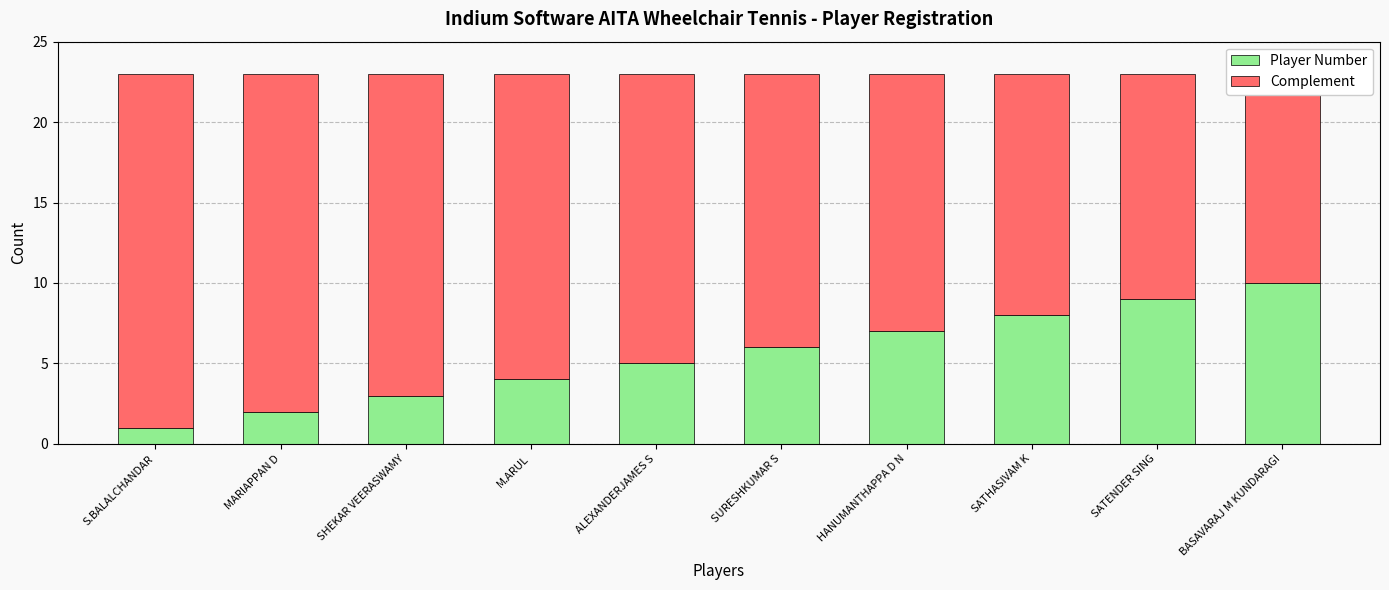

Rank the series by their maximum value, from highest to lowest.

Complement, Player Number